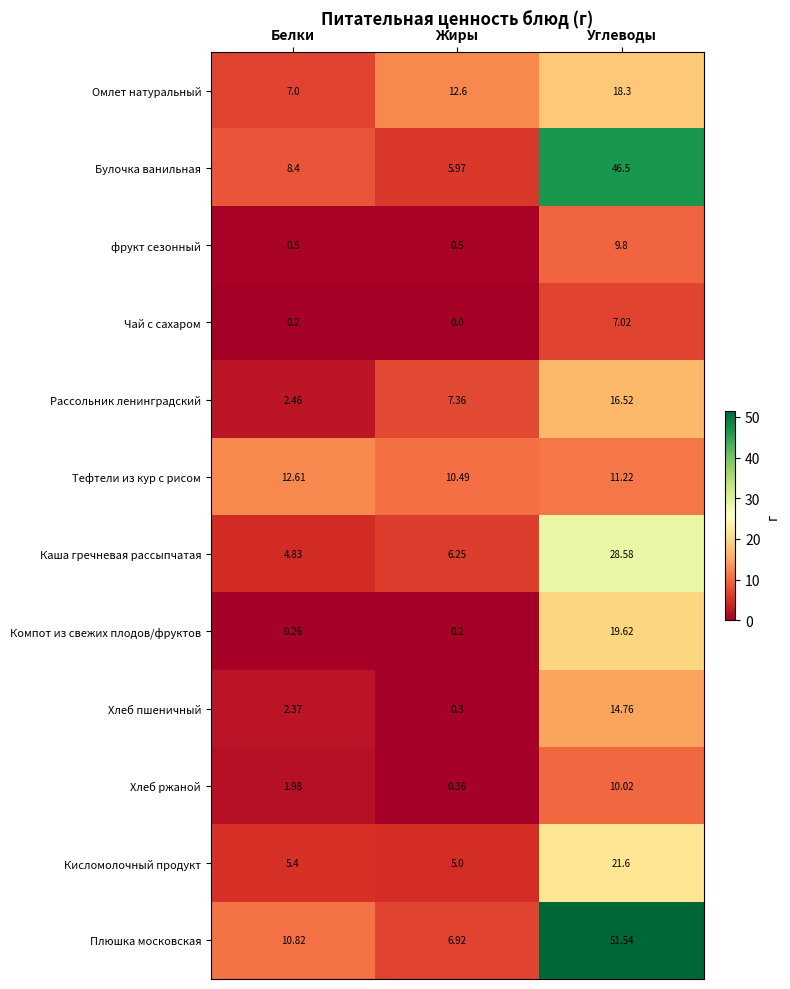

Where is Омлет натуральный nearest to the value 12?

Жиры